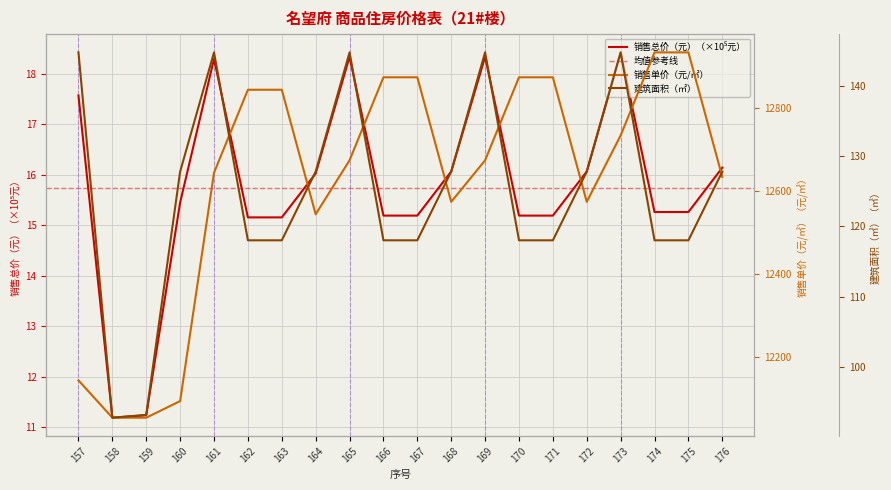

What is the maximum value for 销售总价（元）?

18.4